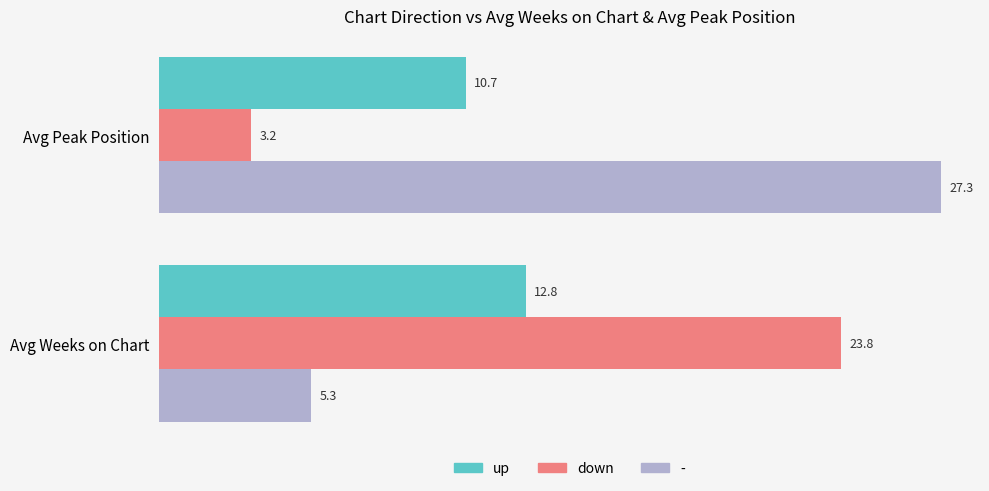

The value of up at Avg Weeks on Chart is 12.8. True or false?

True